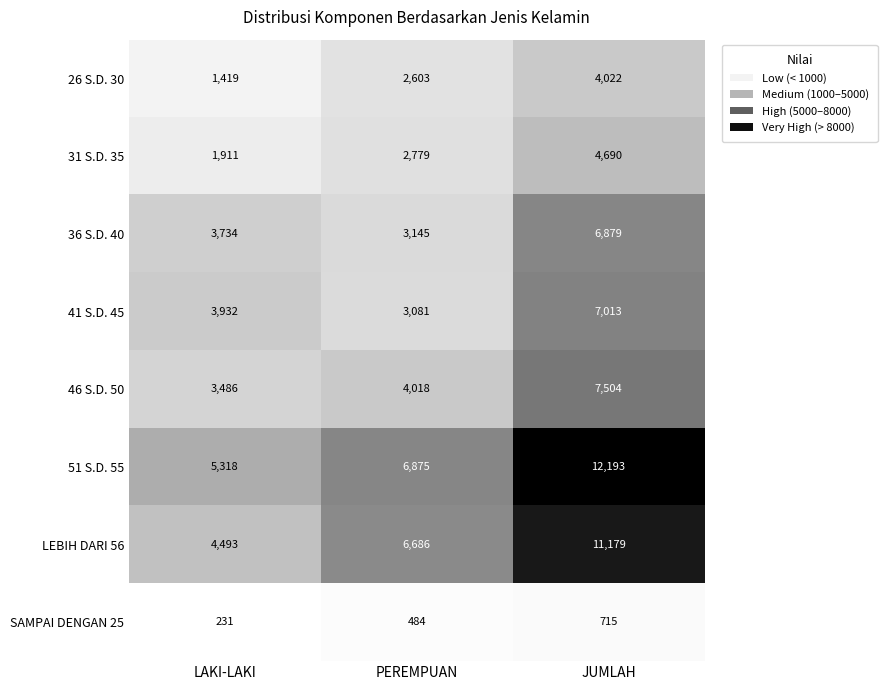

The 26 S.D. 30 series shows 3417 at PEREMPUAN. True or false?

False